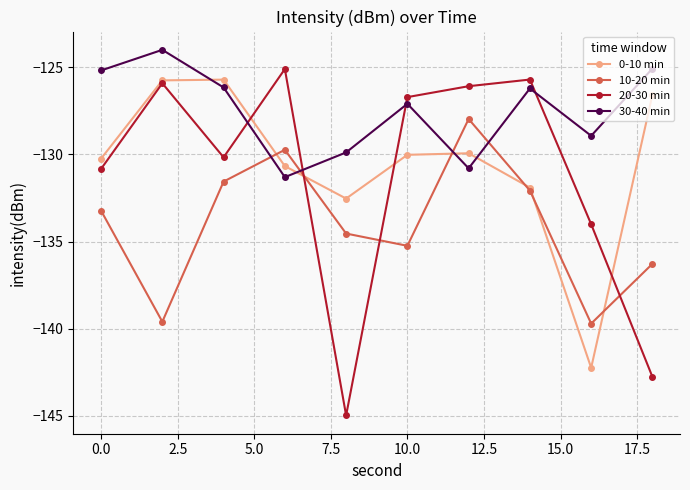

How many data points in 10-20 min are above -133?

4